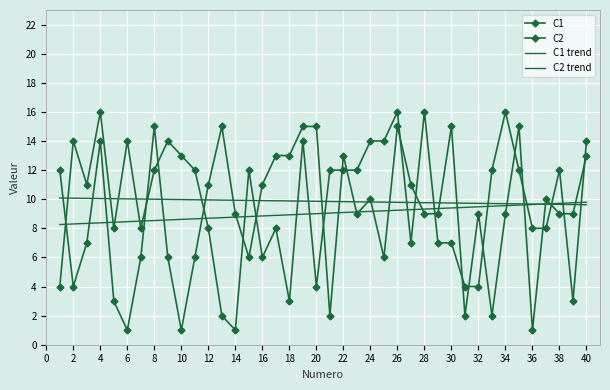

What is the difference between the maximum and second lowest values in the C2 series?

14.0